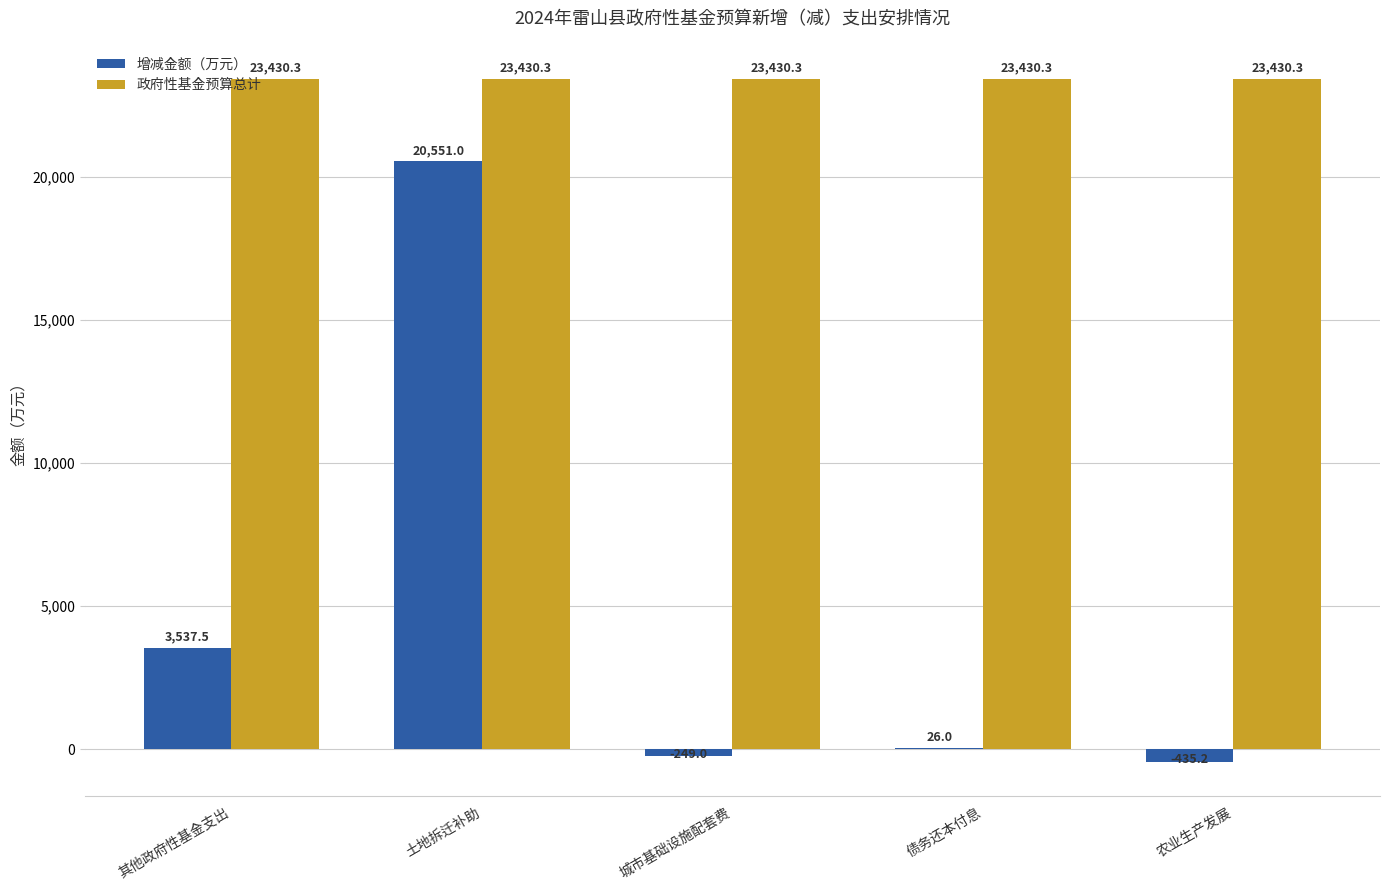

How many groups of bars are there?

5